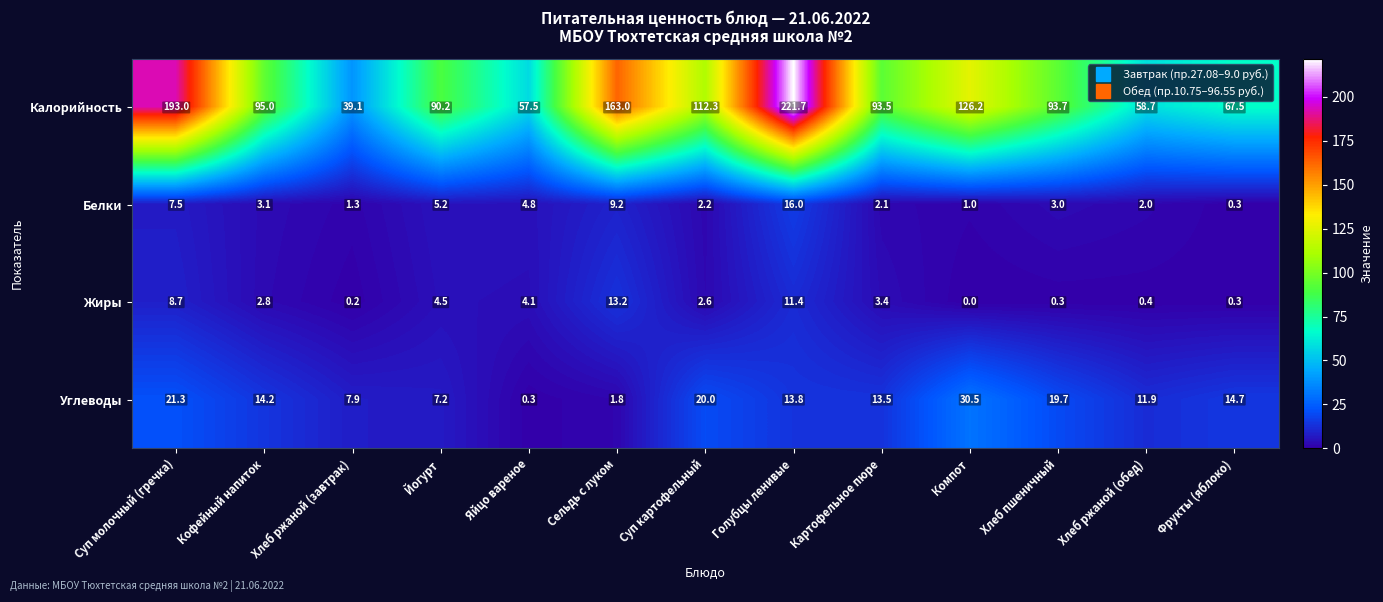

Is it true that Белки equals 0.3 at Фрукты (яблоко)?

True